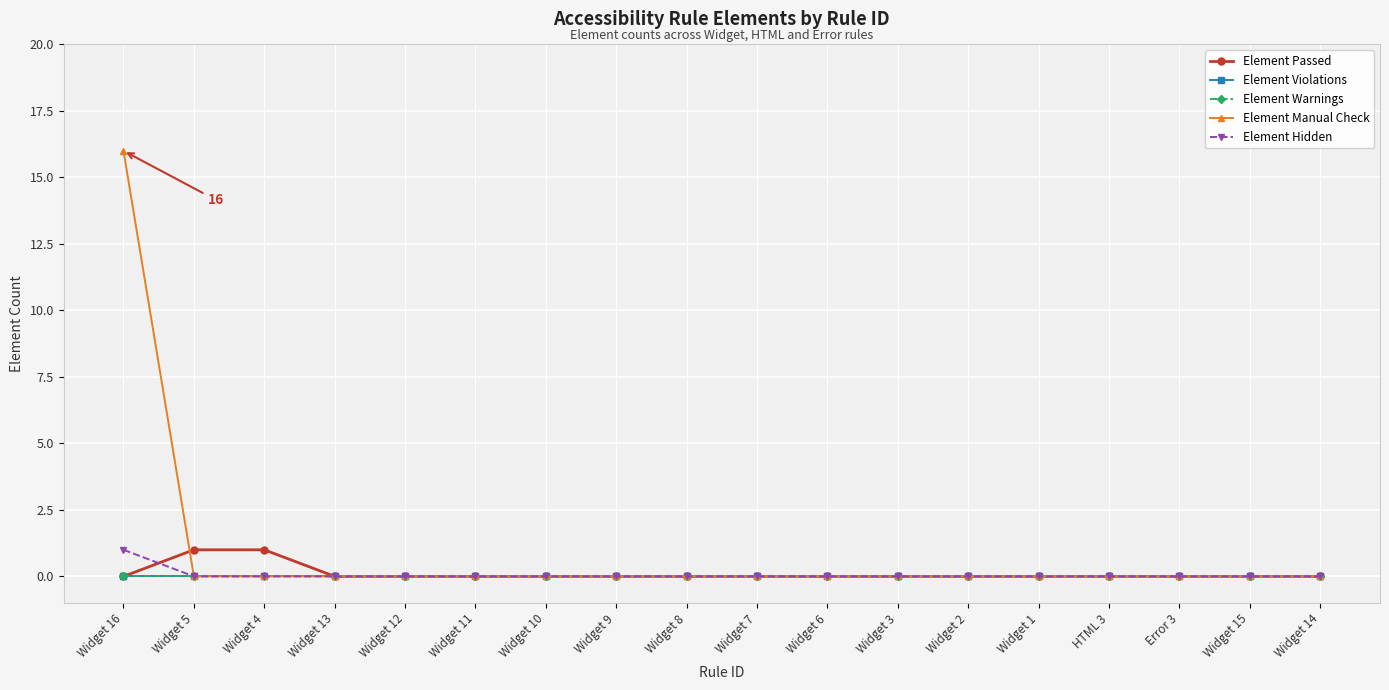

Does the chart have visible grid lines?

Yes